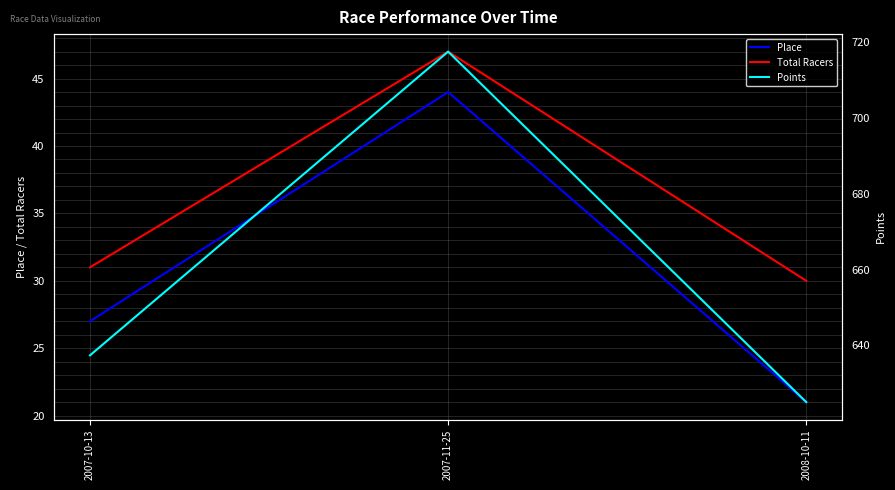

Reading left to right, extract all data points from this chart.

Place: 2007-10-13=27.0	2007-11-25=44.0	2008-10-11=21.0
Total Racers: 2007-10-13=31.0	2007-11-25=47.0	2008-10-11=30.0
Points: 2007-10-13=637.4	2007-11-25=717.5	2008-10-11=625.0